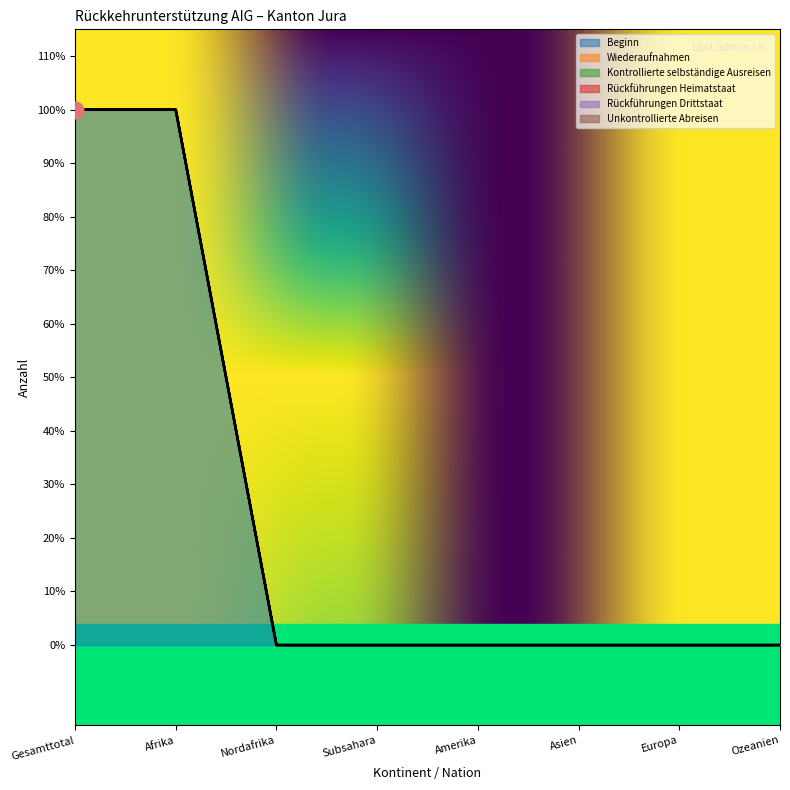

Which series has the largest range (max minus min)?

Beginn